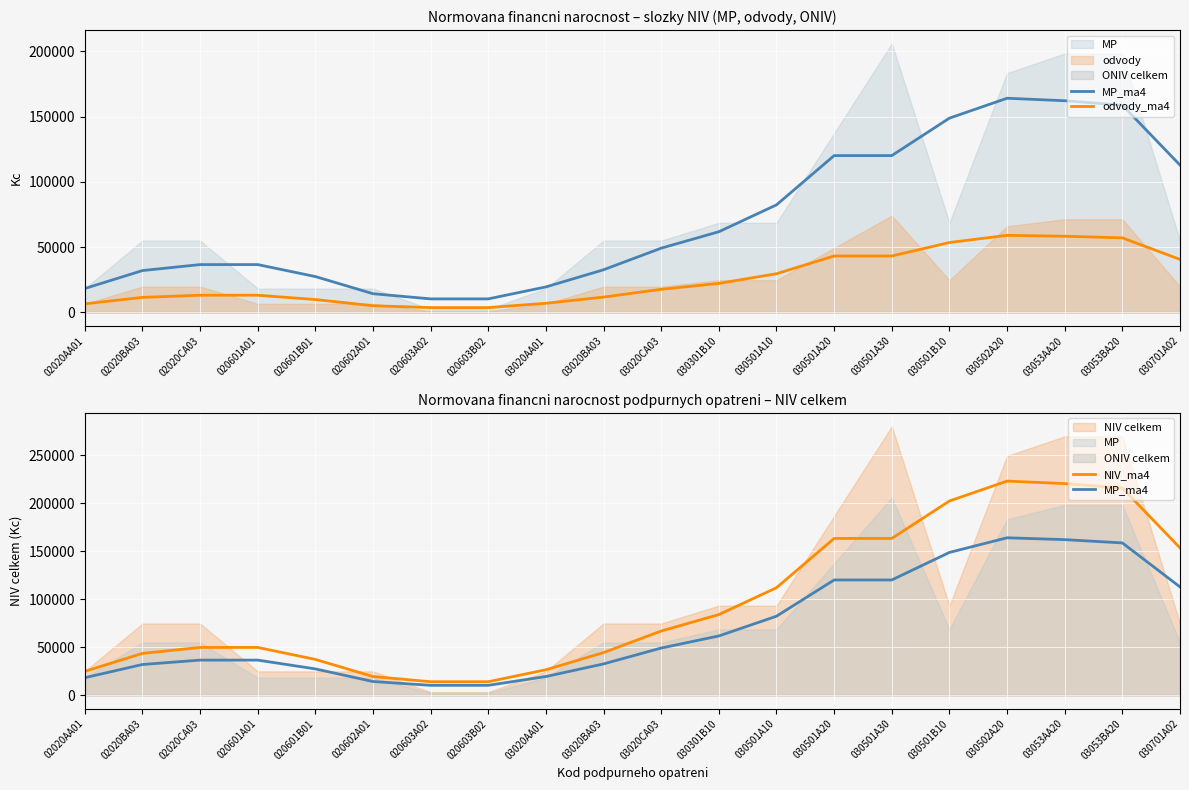

In NIV_ma4, how many points are higher than both neighbors (excluding endpoints)?

1